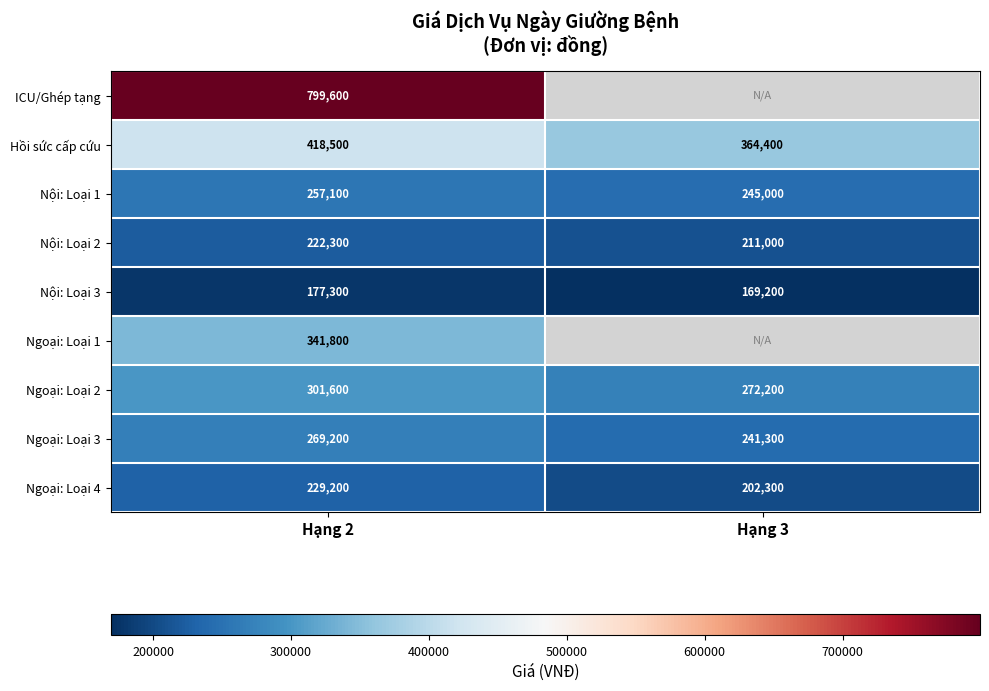

What is the minimum value shown in the chart?

169200.0